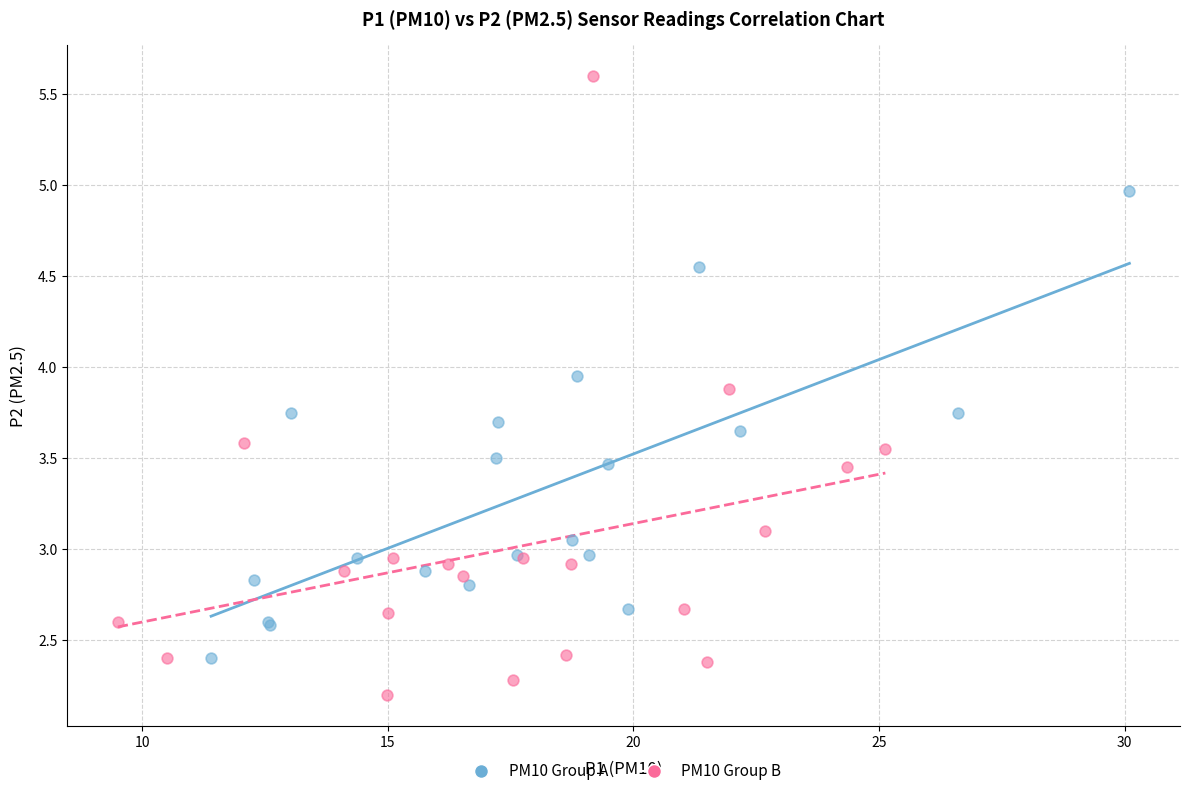

What are all the series names shown in the legend?

PM10 Group A, PM10 Group B